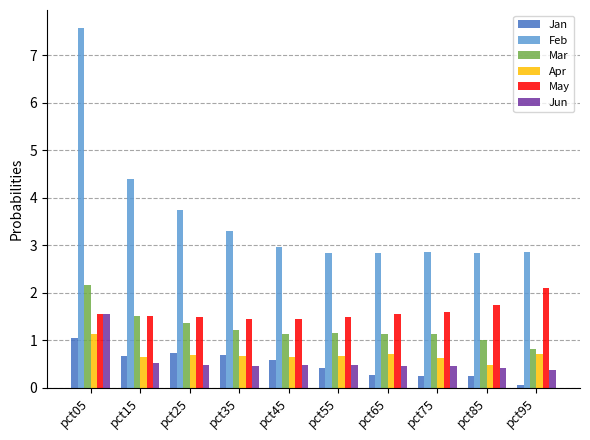

At which category does the chart reach its minimum across all series?

pct95